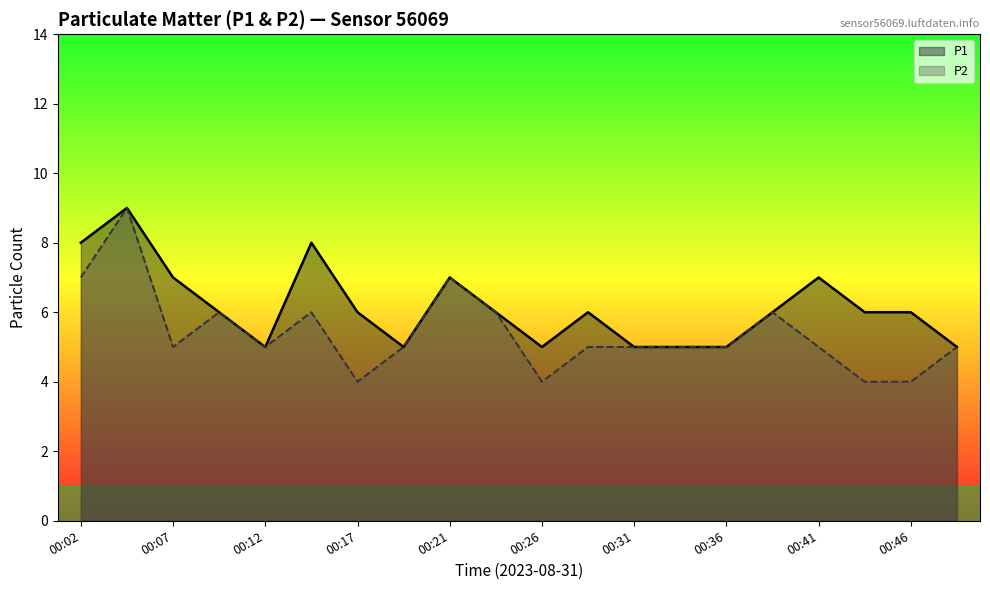

Does the chart display data point markers on the line(s)?

No